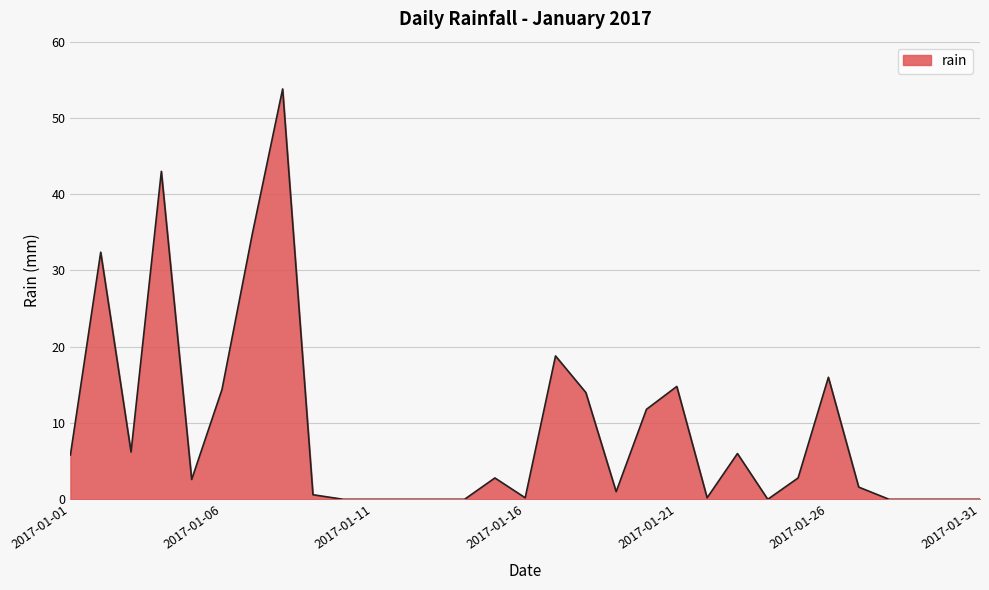

What is the maximum value shown in the chart?

53.8